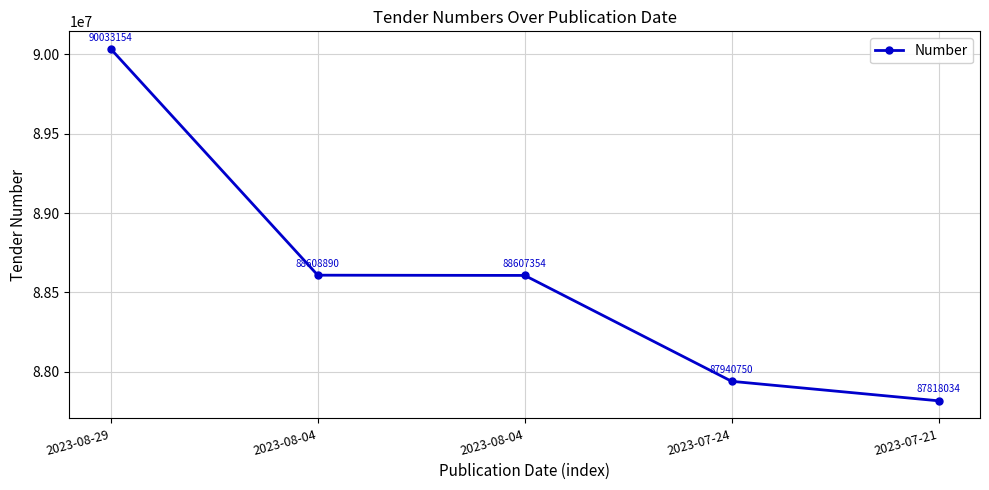

How many distinct data groups are displayed?

1